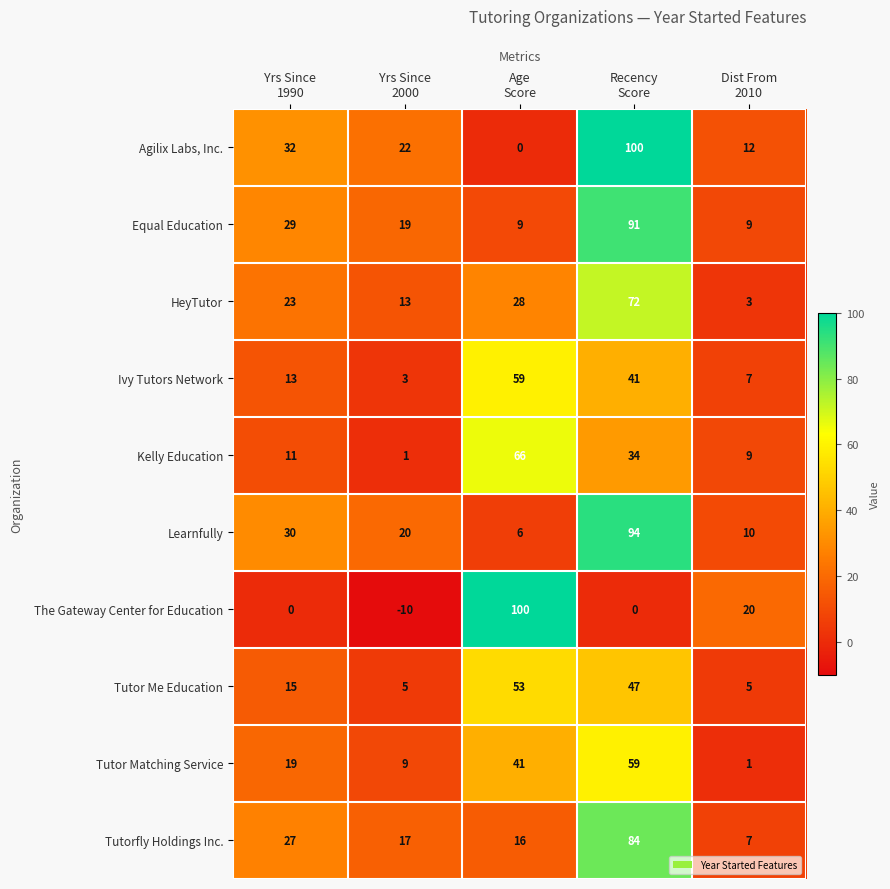

What is the difference between the maximum and minimum values in the Learnfully series?

88